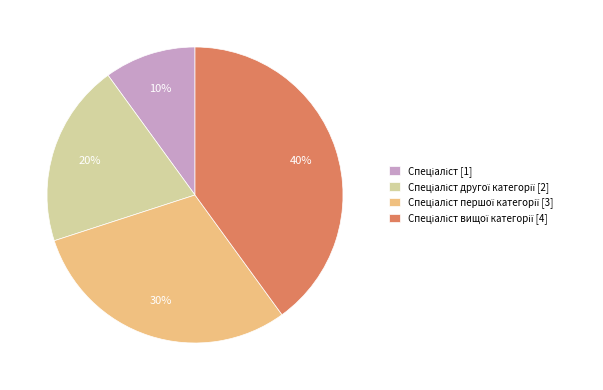

To the nearest percent, what is the difference between the largest and smallest slice percentages?

30%